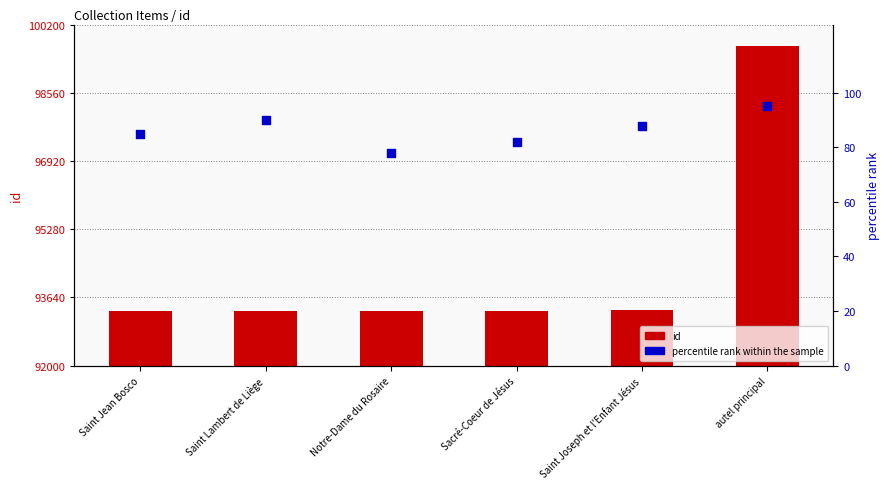

Which series contains the lowest Y value?

percentile rank within the sample